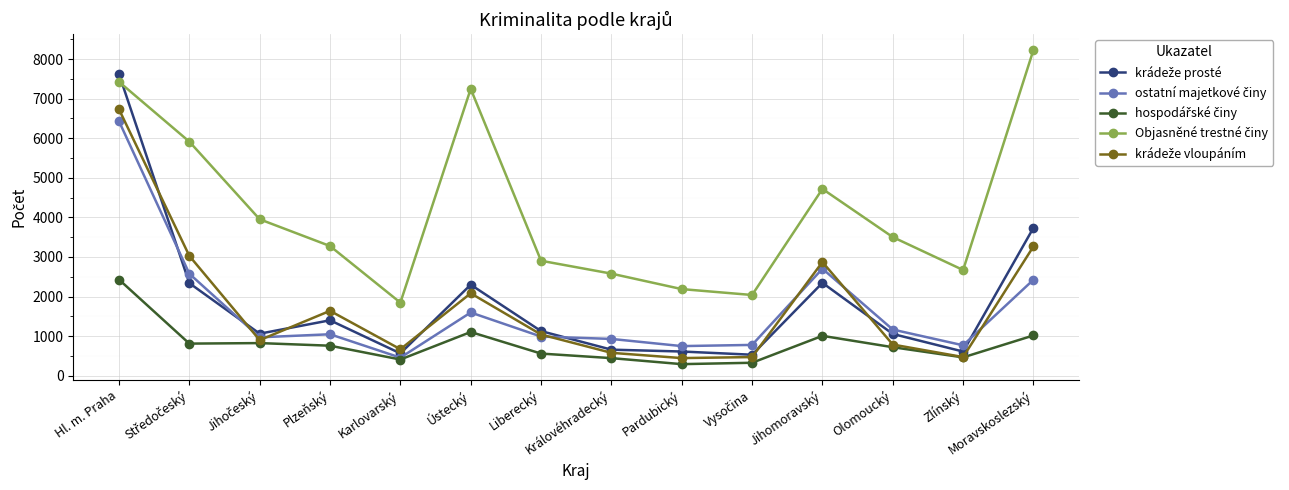

Does the chart have visible grid lines?

Yes